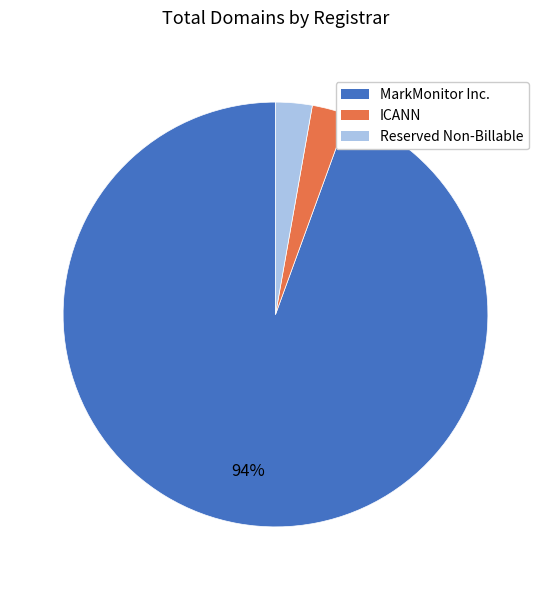

To the nearest percent, what is the combined percentage of ICANN and Reserved Non-Billable?

6%